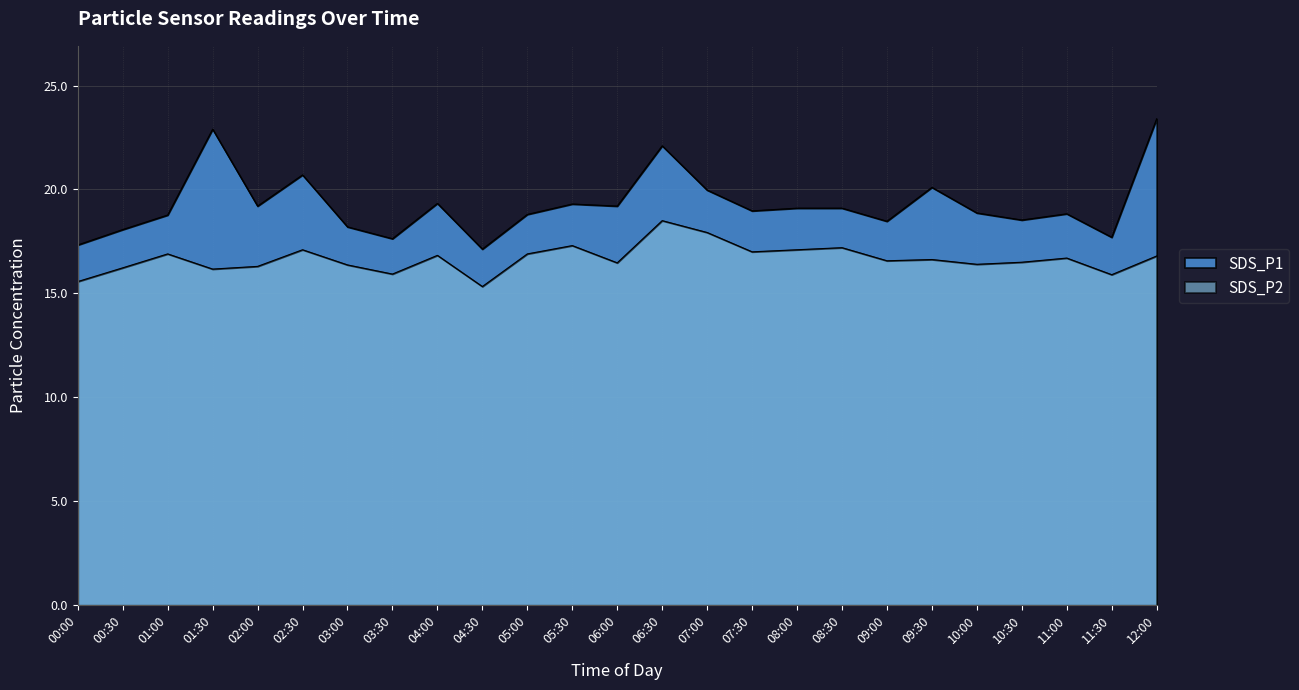

What is the minimum value for SDS_P1?

17.1